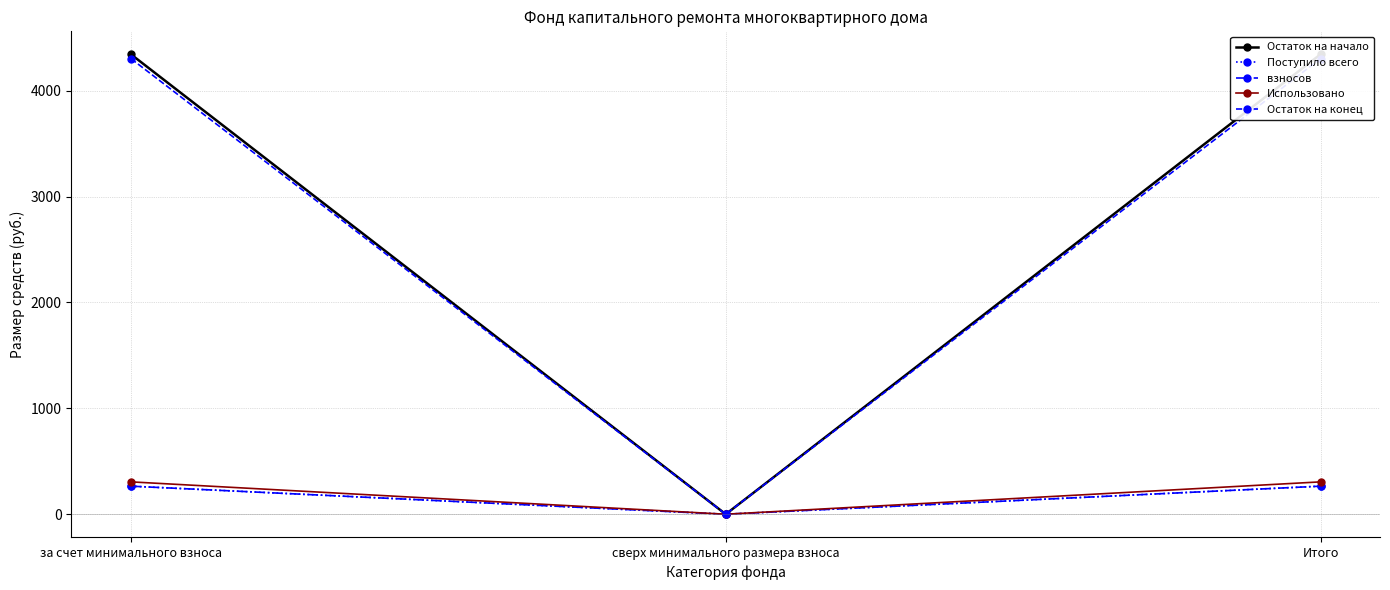

Reading left to right, extract all data points from this chart.

Остаток на начало: за счет минимального взноса=4344.2	сверх минимального размера взноса=0.0	Итого=4344.2
Поступило всего: за счет минимального взноса=265.0	сверх минимального размера взноса=0.0	Итого=265.0
взносов: за счет минимального взноса=265.0	сверх минимального размера взноса=0.0	Итого=265.0
Использовано: за счет минимального взноса=305.7	сверх минимального размера взноса=0.0	Итого=305.7
Остаток на конец: за счет минимального взноса=4303.5	сверх минимального размера взноса=0.0	Итого=4303.5